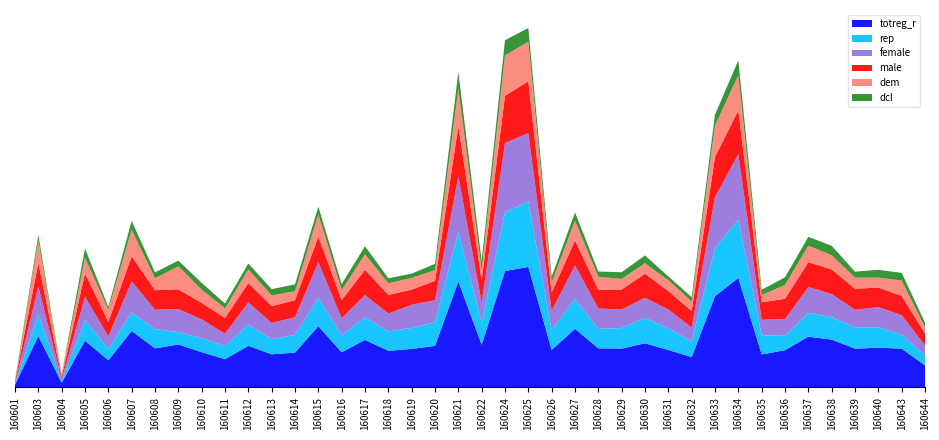

Reading left to right, what are all the values shown in this chart?

totreg_r: 160601=16	160603=334	160604=29	160605=304	160606=176	160607=367	160608=254	160609=279	160610=229	160611=183	160612=270	160613=215	160614=226	160615=398	160616=228	160617=309	160618=238	160619=250	160620=270	160621=690	160622=277	160624=758	160625=785	160626=243	160627=381	160628=254	160629=252	160630=287	160631=243	160632=197	160633=594	160634=713	160635=214	160636=242	160637=330	160638=311	160639=252	160640=258	160643=252	160644=142
rep: 160601=4	160603=142	160604=9	160605=135	160606=74	160607=121	160608=125	160609=81	160610=92	160611=86	160612=139	160613=99	160614=116	160615=186	160616=112	160617=148	160618=126	160619=137	160620=154	160621=323	160622=144	160624=384	160625=426	160626=131	160627=196	160628=127	160629=134	160630=166	160631=141	160632=103	160633=314	160634=380	160635=126	160636=93	160637=156	160638=146	160639=139	160640=134	160643=91	160644=66
female: 160601=6	160603=182	160604=14	160605=151	160606=83	160607=202	160608=127	160609=150	160610=122	160611=80	160612=145	160613=105	160614=115	160615=232	160616=110	160617=144	160618=117	160619=151	160620=144	160621=362	160622=133	160624=451	160625=447	160626=126	160627=218	160628=133	160629=121	160630=131	160631=123	160632=90	160633=332	160634=427	160635=100	160636=109	160637=168	160638=151	160639=114	160640=131	160643=127	160644=65
male: 160601=10	160603=152	160604=15	160605=153	160606=93	160607=165	160608=127	160609=129	160610=107	160611=103	160612=125	160613=110	160614=111	160615=166	160616=118	160617=165	160618=121	160619=99	160620=126	160621=328	160622=144	160624=307	160625=338	160626=117	160627=163	160628=121	160629=131	160630=156	160631=120	160632=107	160633=262	160634=286	160635=114	160636=133	160637=162	160638=160	160639=138	160640=127	160643=125	160644=77
dem: 160601=9	160603=148	160604=16	160605=102	160606=80	160607=172	160608=78	160609=150	160610=86	160611=63	160612=90	160613=69	160614=59	160615=146	160616=66	160617=102	160618=76	160619=77	160620=70	160621=245	160622=67	160624=264	160625=258	160626=66	160627=128	160628=85	160629=69	160630=69	160631=71	160632=62	160633=205	160634=229	160635=47	160636=90	160637=107	160638=93	160639=72	160640=65	160643=101	160644=42
dcl: 160601=3	160603=35	160604=2	160605=60	160606=18	160607=58	160608=38	160609=37	160610=45	160611=31	160612=38	160613=42	160614=44	160615=49	160616=39	160617=52	160618=33	160619=27	160620=41	160621=107	160622=58	160624=99	160625=89	160626=38	160627=54	160628=35	160629=43	160630=51	160631=25	160632=29	160633=71	160634=97	160635=35	160636=50	160637=58	160638=62	160639=39	160640=51	160643=50	160644=30